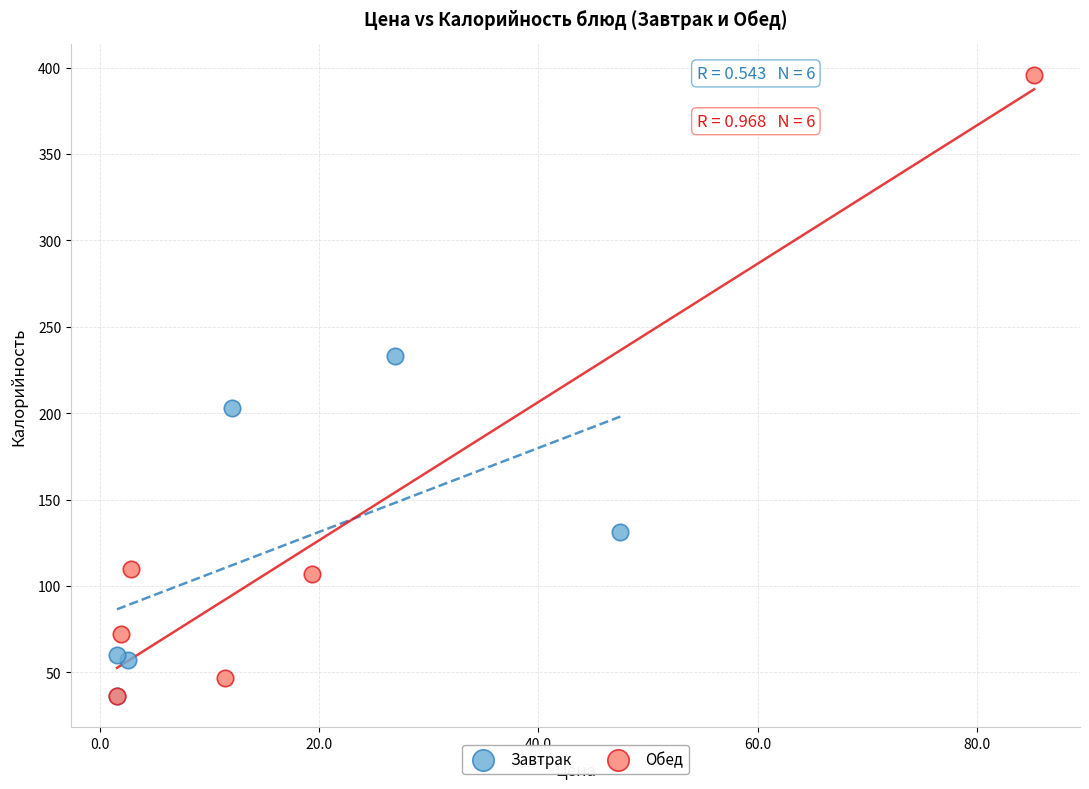

Which series reaches the maximum Y coordinate?

Обед